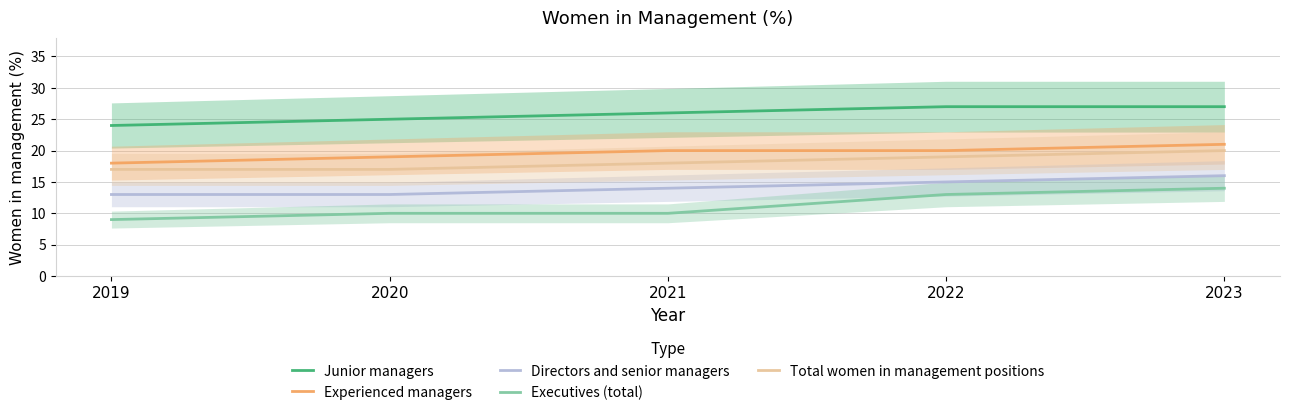

Is the value of Executives (total) at 2021 greater than the value of Experienced managers at 2019?

No